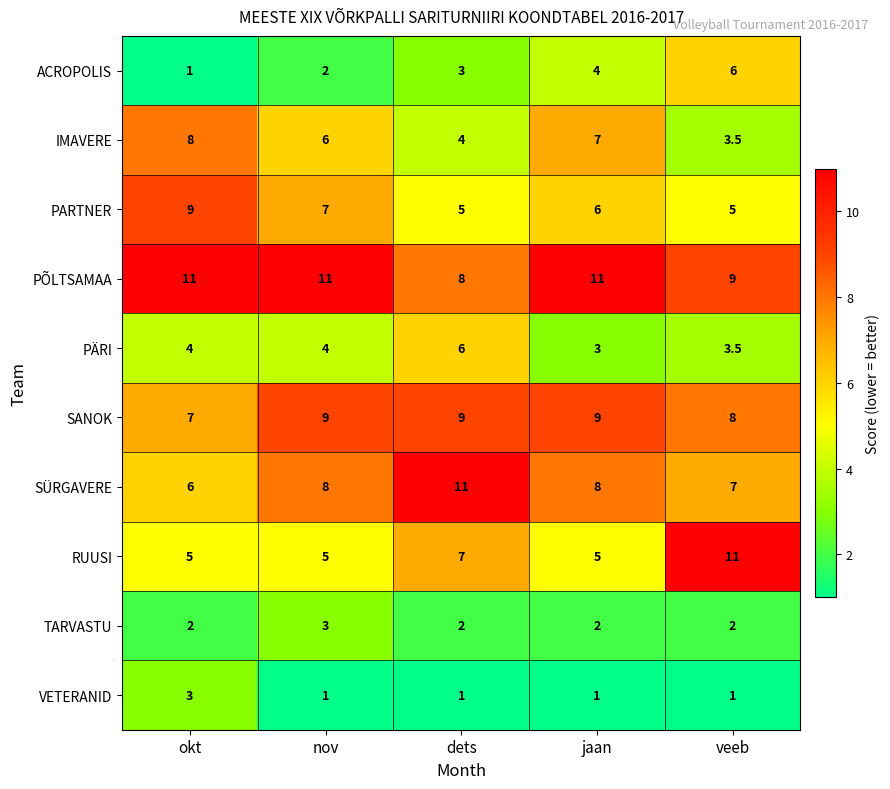

What is the difference between the highest and lowest values at jaan?

10.0